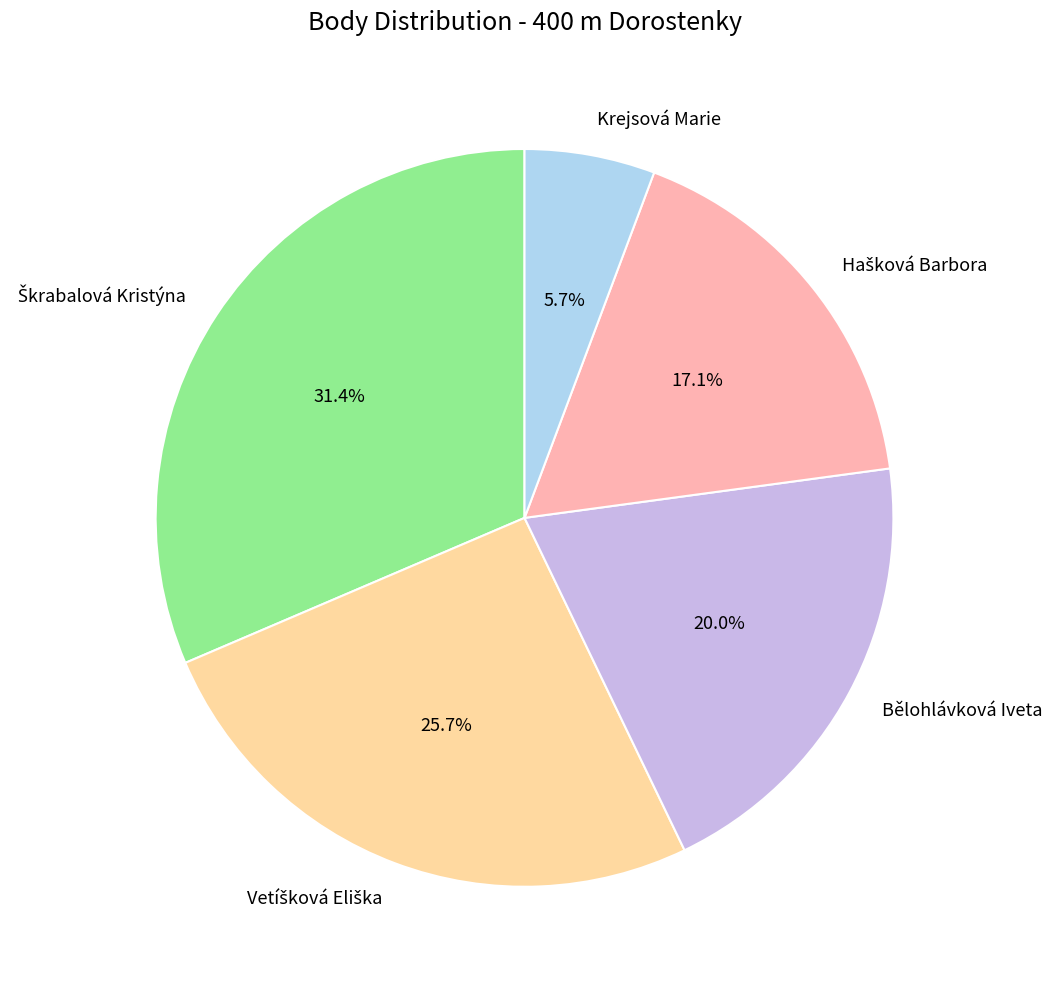

How many slices are in this pie chart?

5